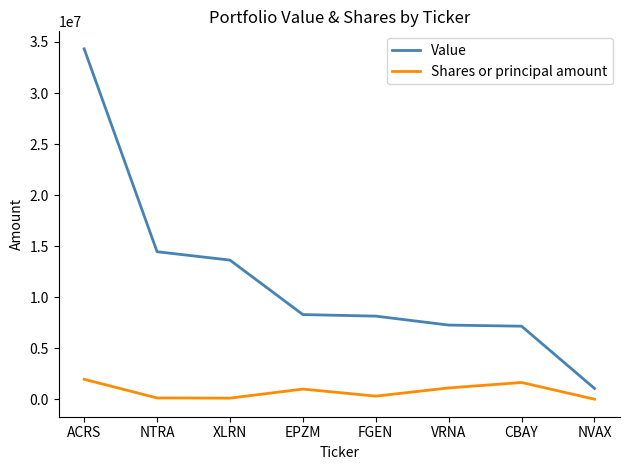

Where does the Value series first go above 8296000?

ACRS